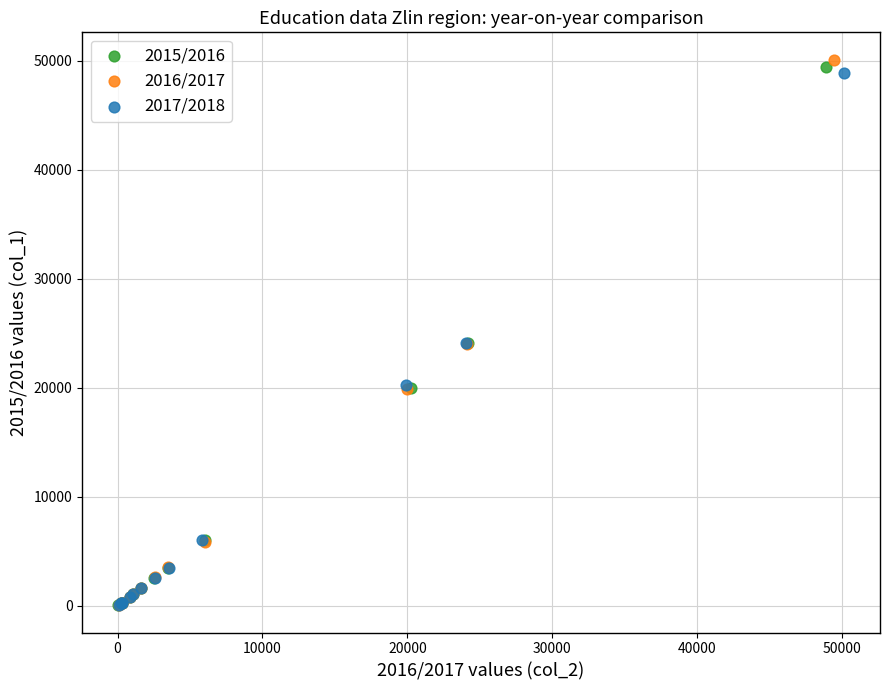

What are all the series names shown in the legend?

2015/2016, 2016/2017, 2017/2018